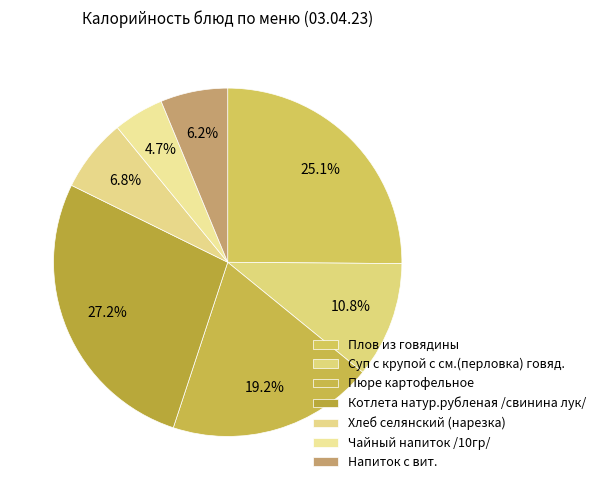

How many slices are in this pie chart?

7